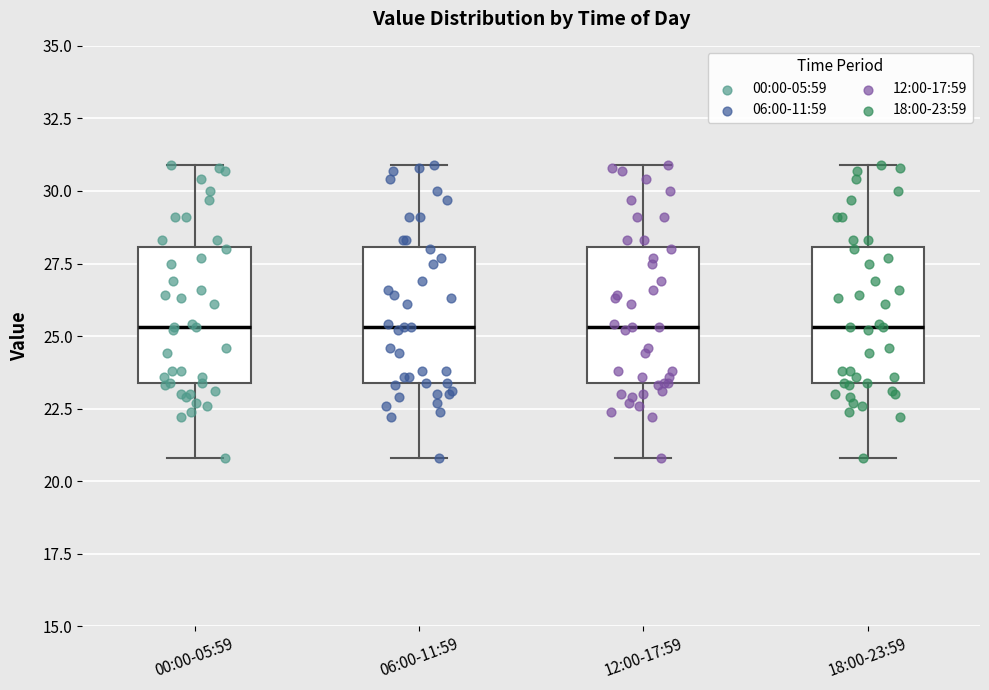

Where is the lower edge of the box for 18:00-23:59 on the y-axis? The values are not printed on the chart, so give them approximately, as read against the axis.

23.5